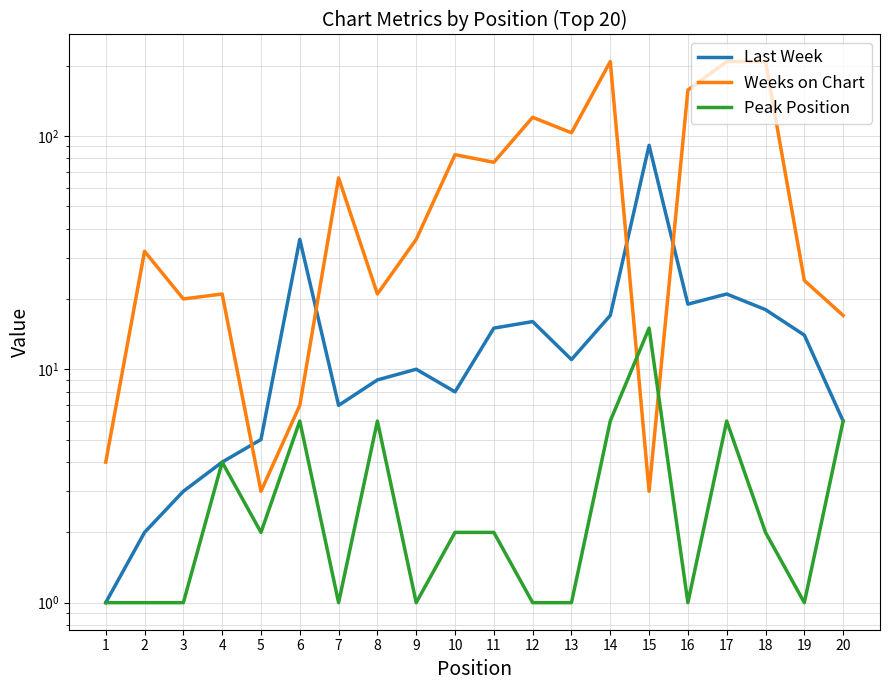

What is the sum of all Weeks on Chart values?

1418